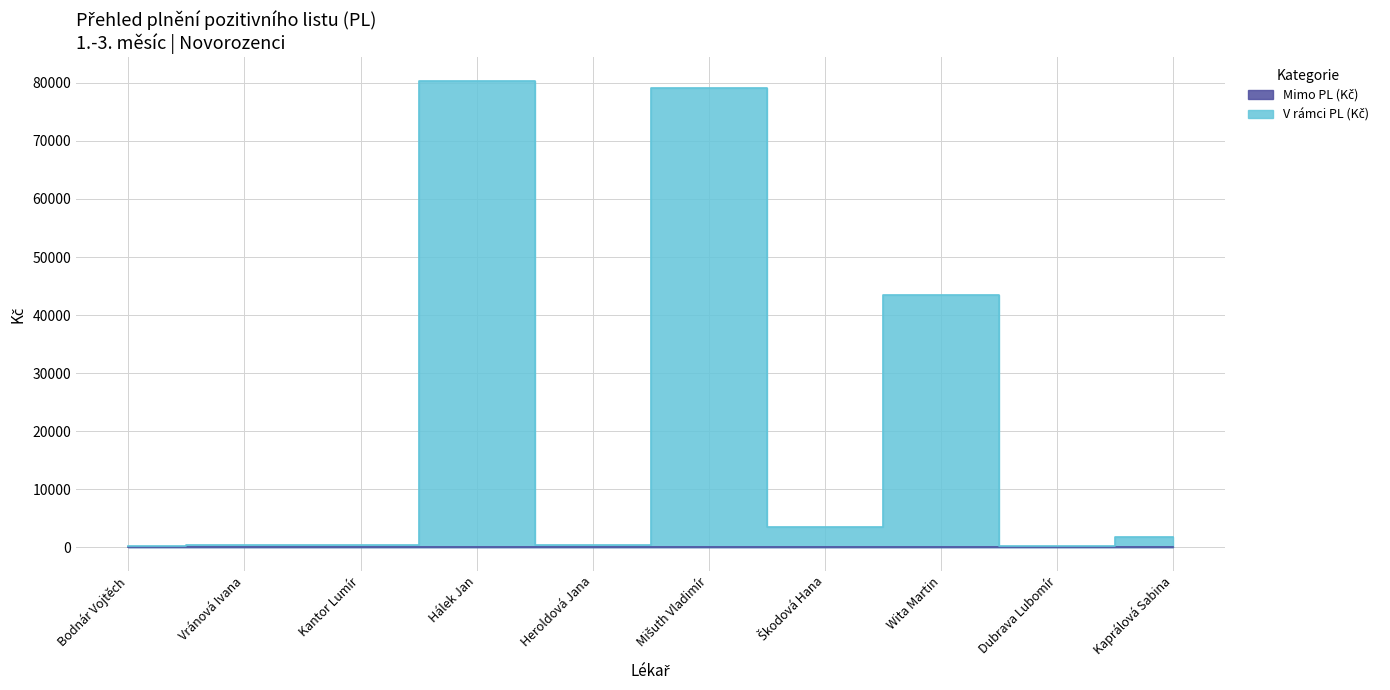

What is the ratio of the value at Bodnár Vojtěch to the value at Kaprálová Sabina?

0.2